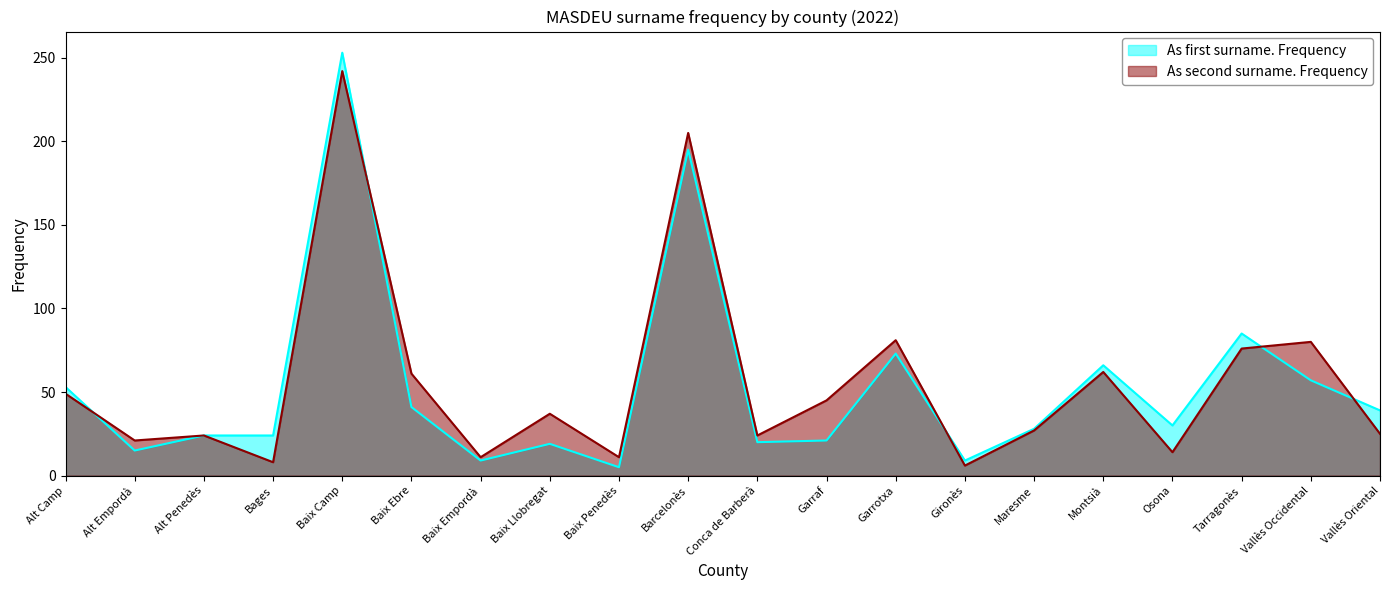

Where is the first local maximum for As second surname. Frequency?

Alt Penedès